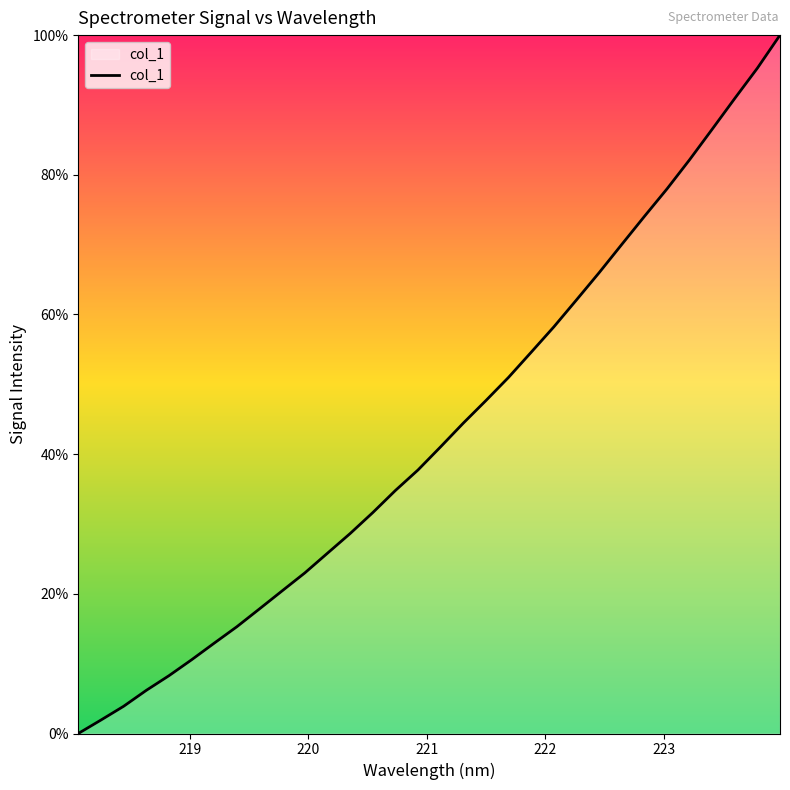

How many lines are shown in the chart?

1